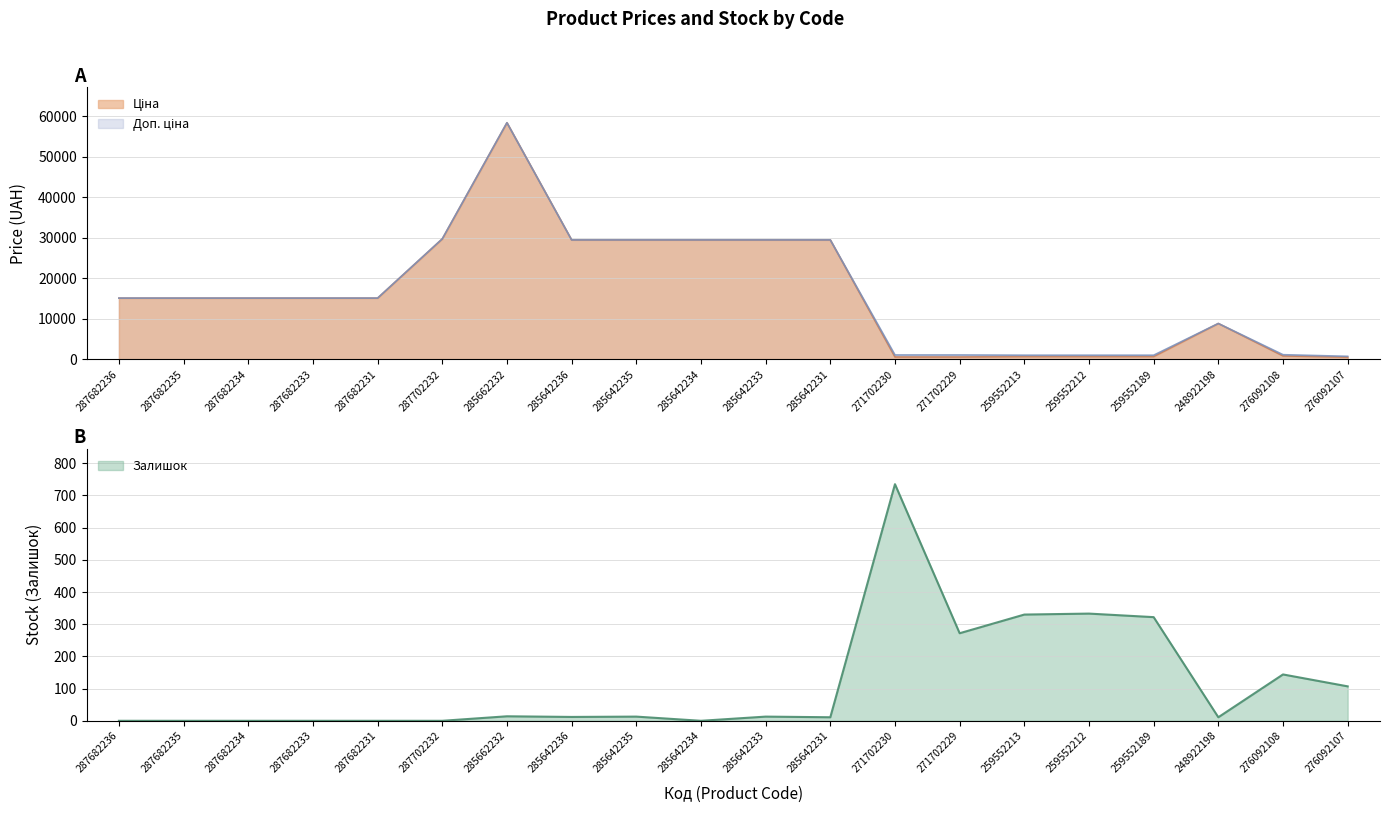

How many points are lower than both their immediate neighbors (excluding endpoints)?

5